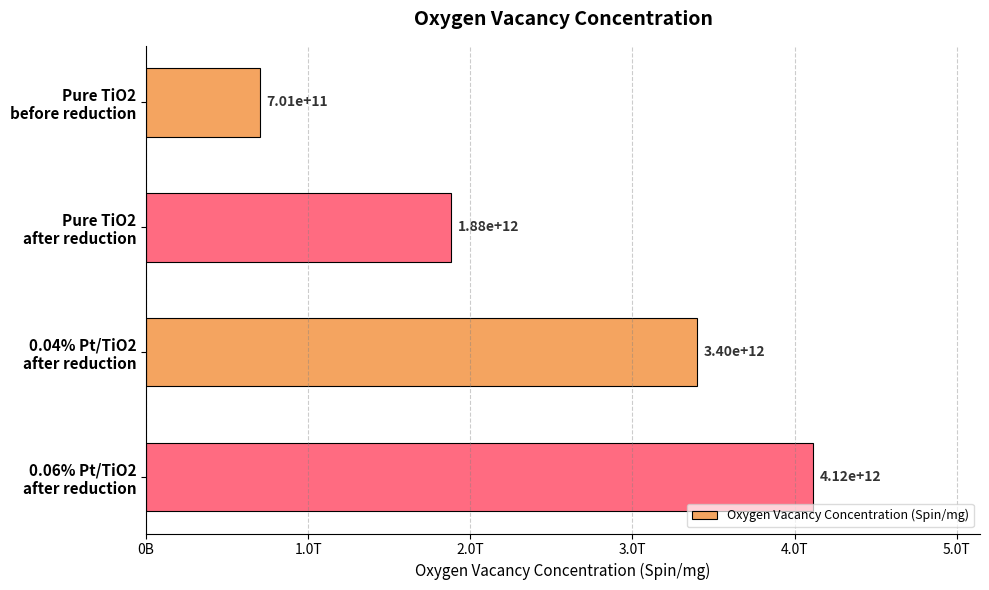

Are the bars grouped side by side (vs. stacked)?

No